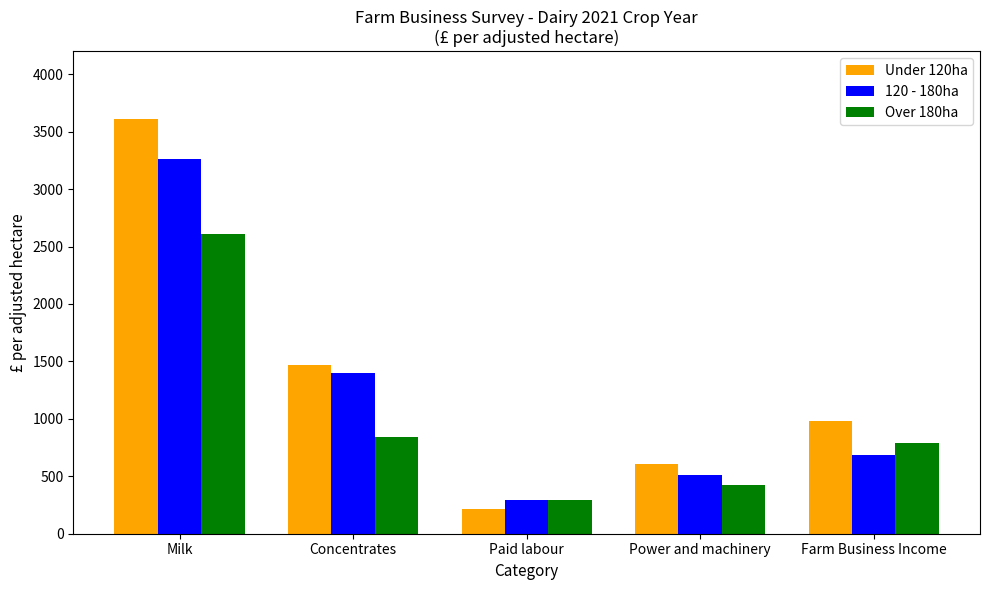

Is it true that 120 - 180ha equals 4925 at Milk?

False